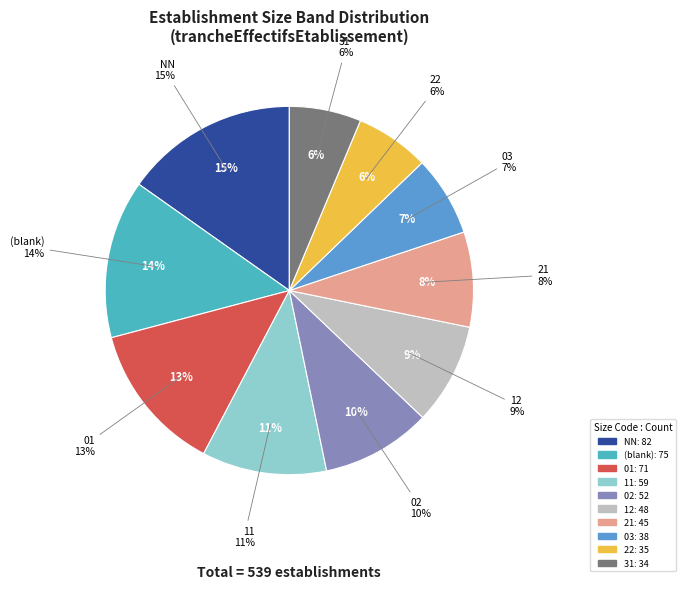

The 01 slice represents 20% of the pie. True or false?

False